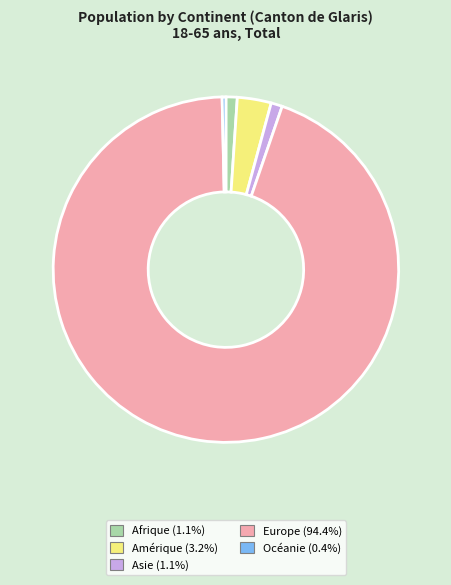

Which category accounts for the majority?

Europe